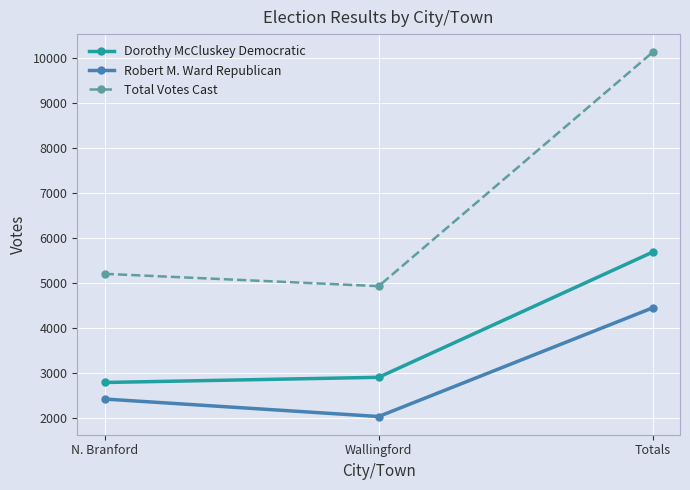

What are all the series names shown in the legend?

Dorothy McCluskey Democratic, Robert M. Ward Republican, Total Votes Cast